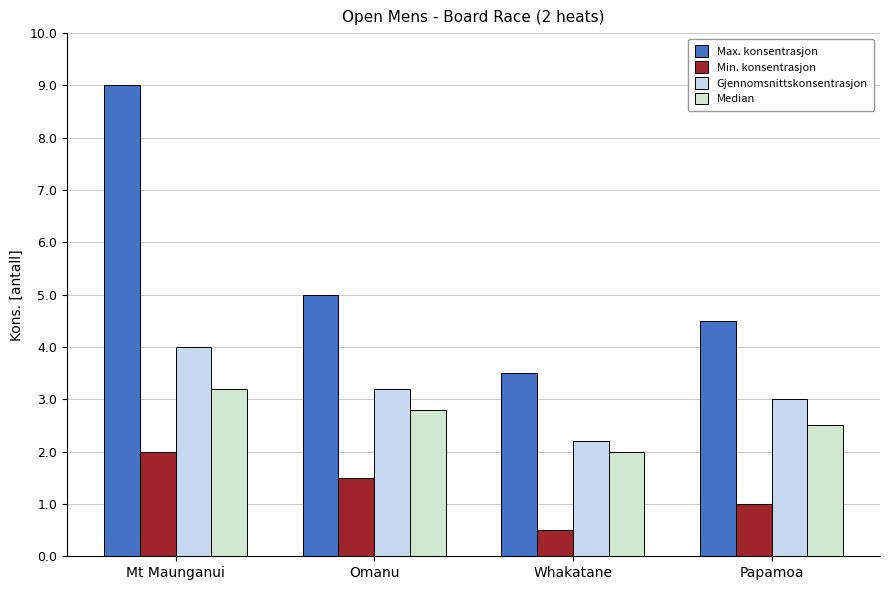

How many values in the Median series exceed 2?

3